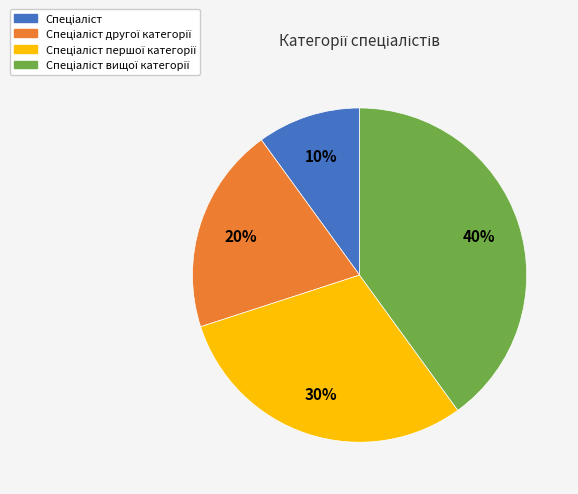

How many segments does this pie chart have?

4